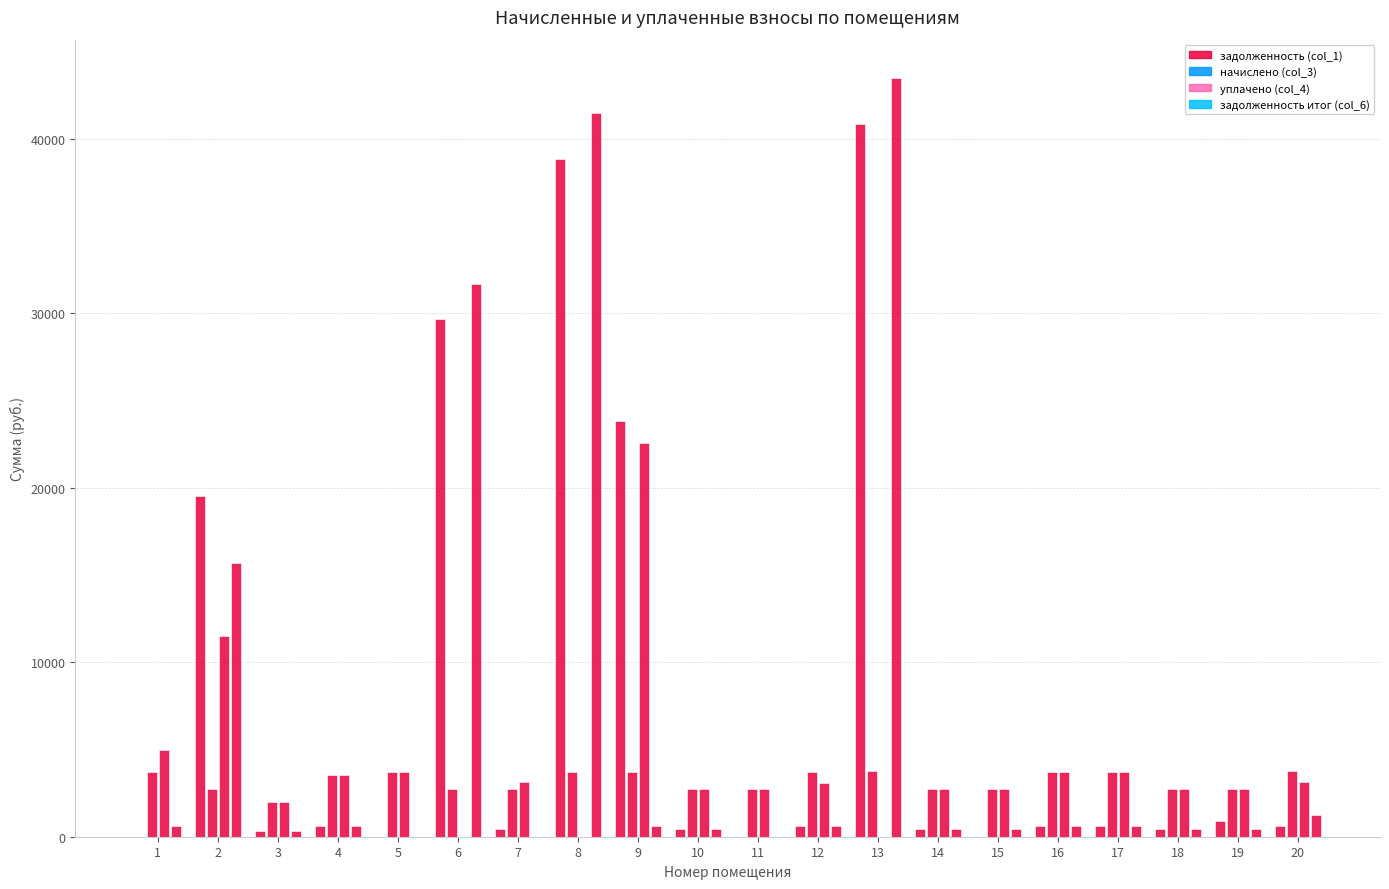

Are the bars horizontal?

No